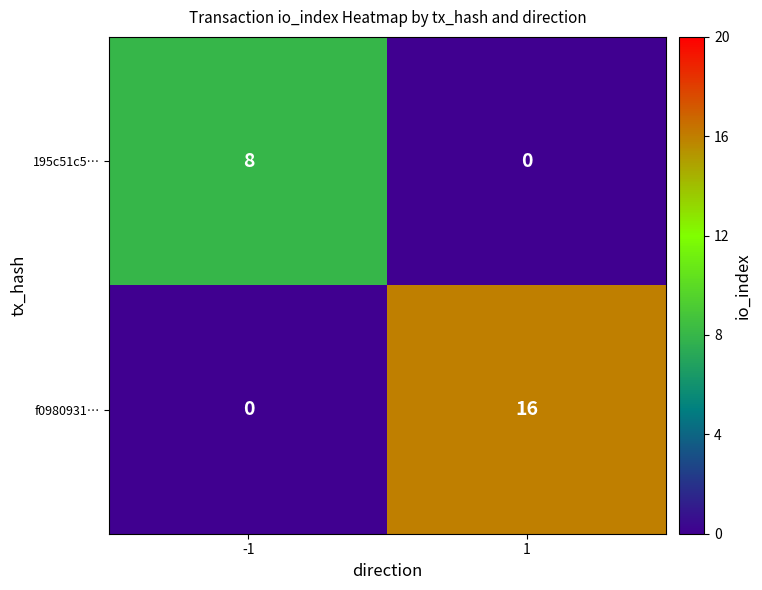

What is the sum of all 195c51c5… values?

8